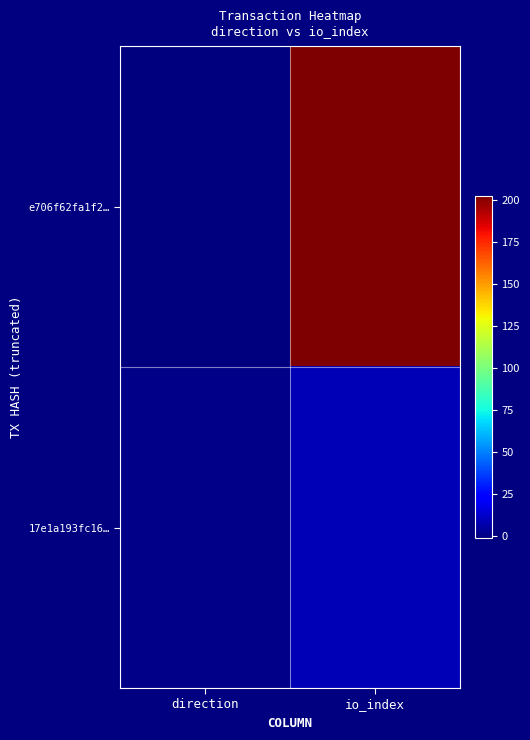

Which series changed the most between direction and io_index?

e706f62fa1f2…